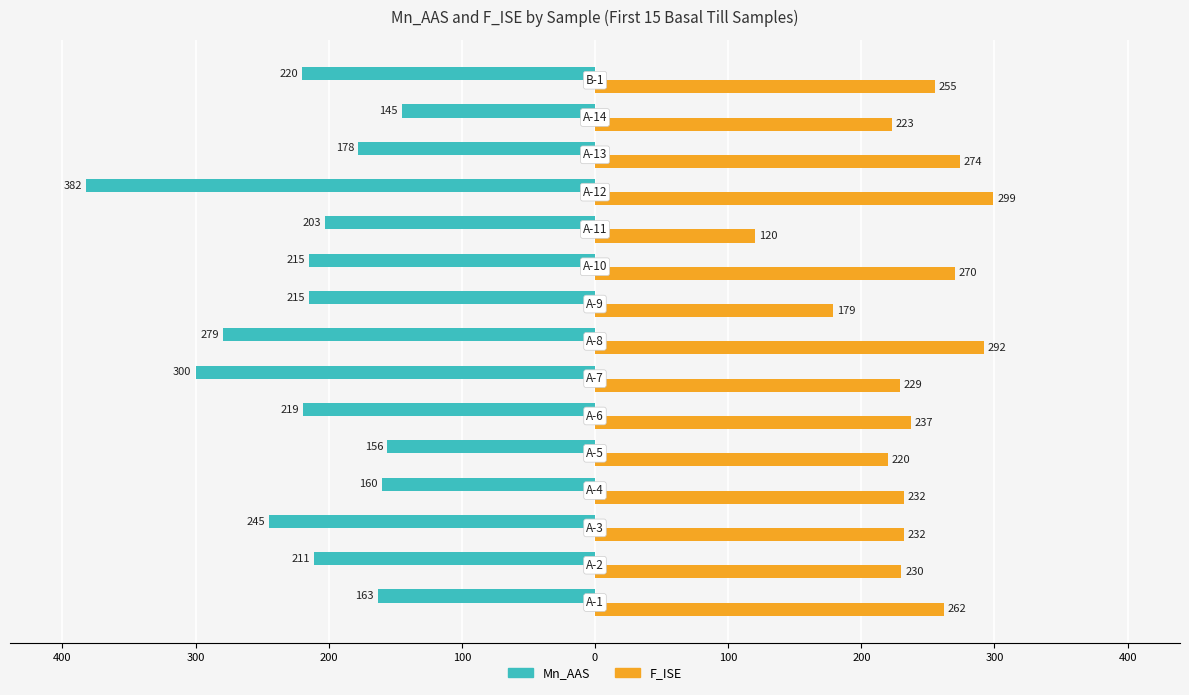

What are all the series names shown in the legend?

Mn_AAS, F_ISE